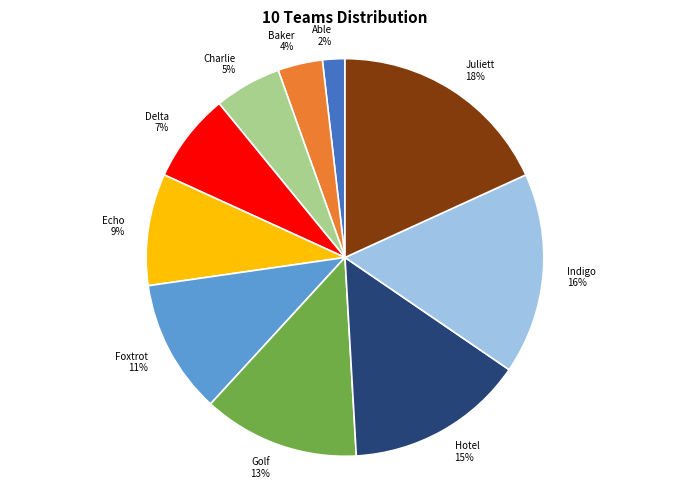

Between Echo and Charlie, which is larger?

Echo